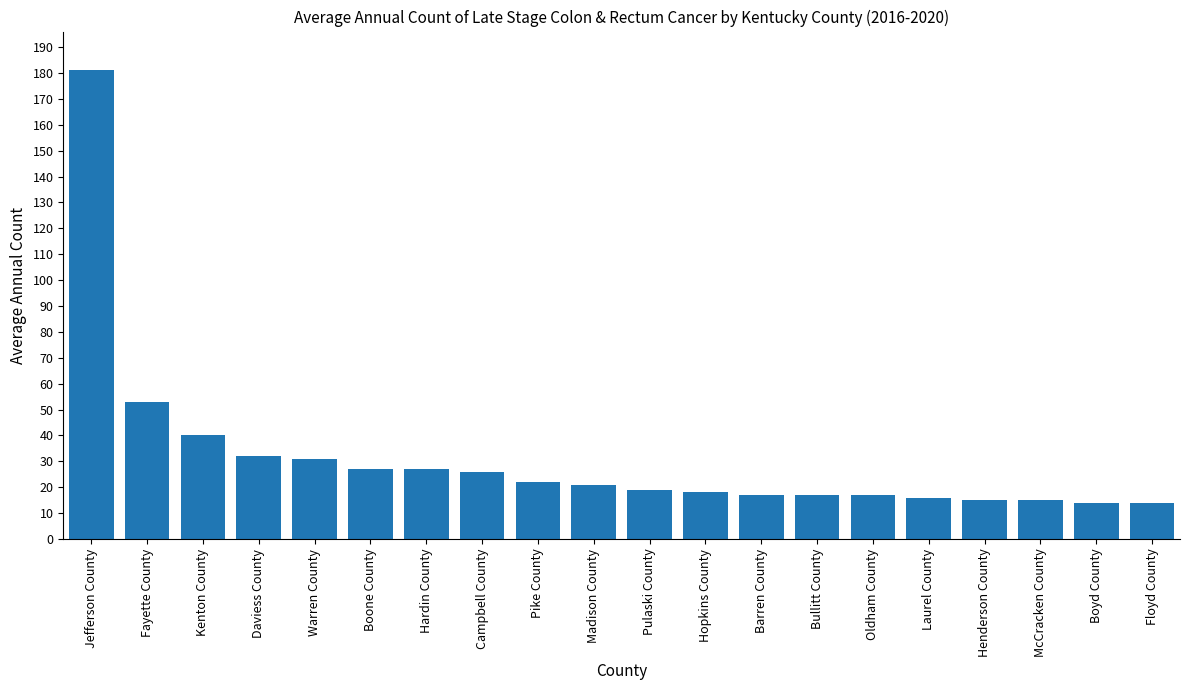

At which category does the chart reach its peak across all series?

Jefferson County